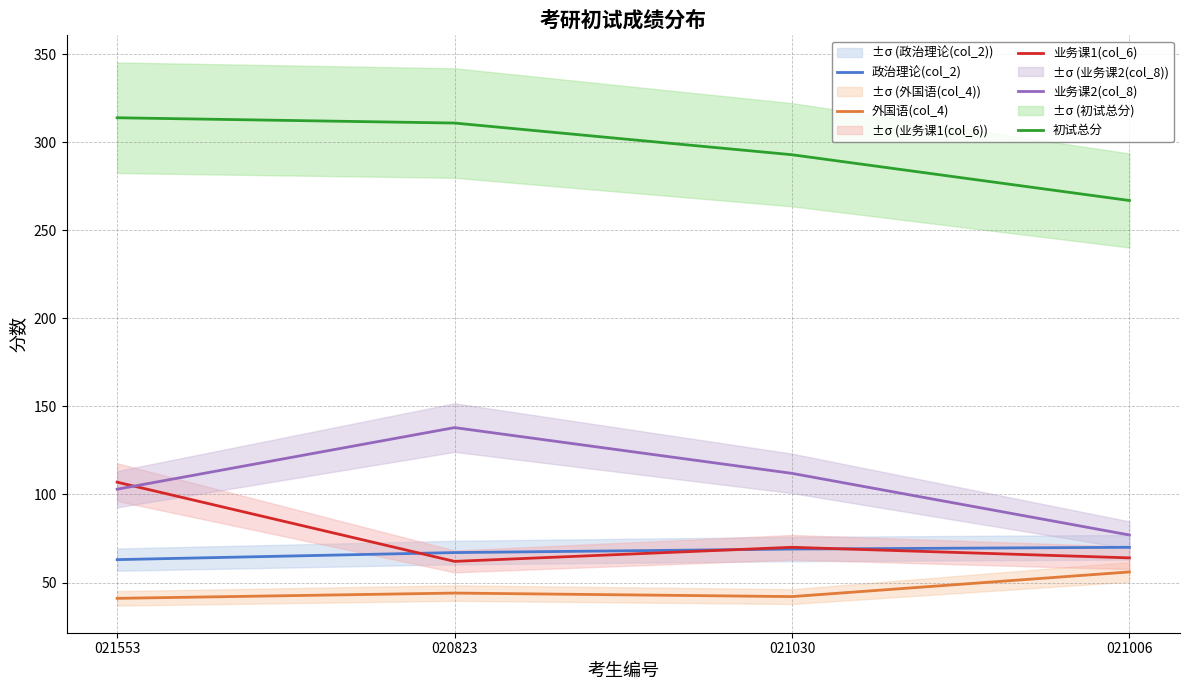

True or false: 初试总分 and 业务课1(col_6) cross at least once.

False